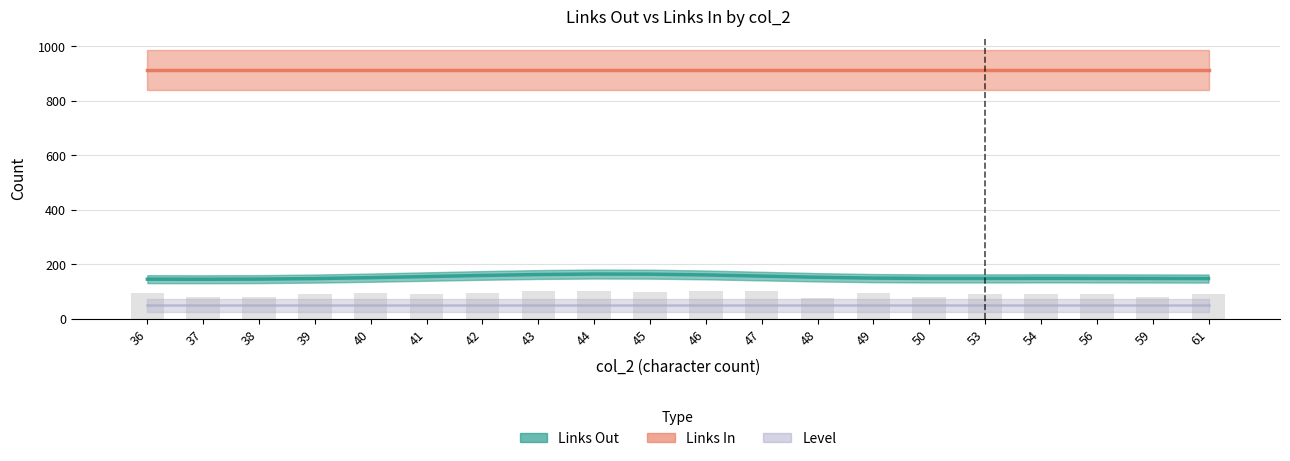

What are all the series names shown in the legend?

Links Out, Links In, Level